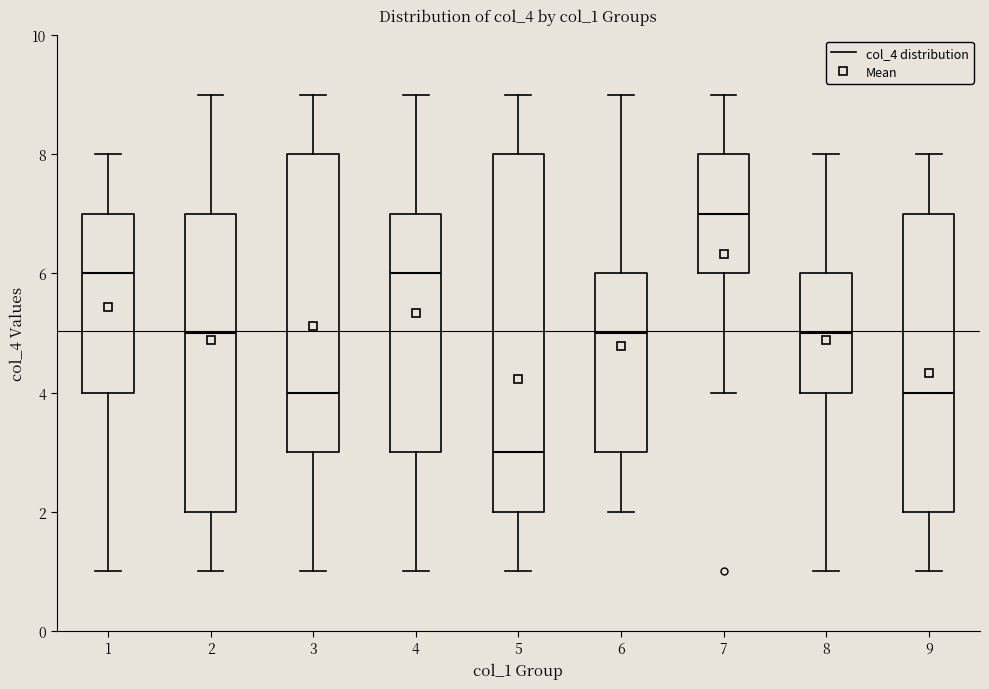

Which box is the tallest, from its lower edge to its upper edge?

5